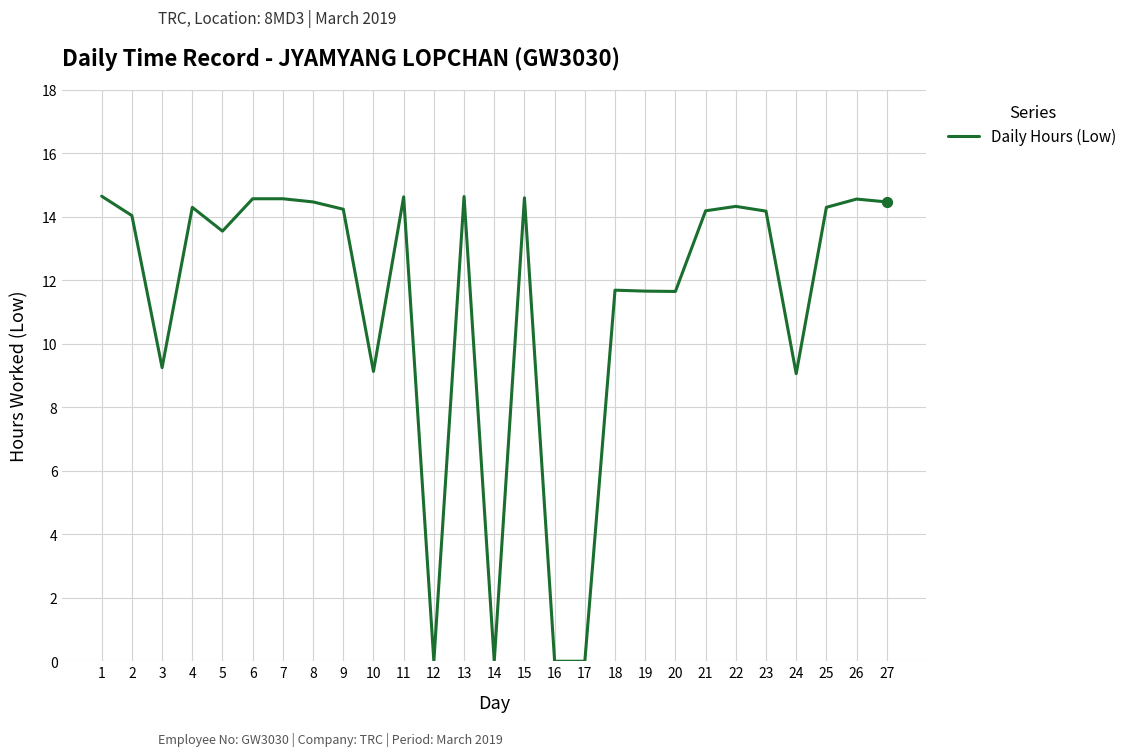

Approximately how many times larger is the value at 15 compared to 21?

1.0